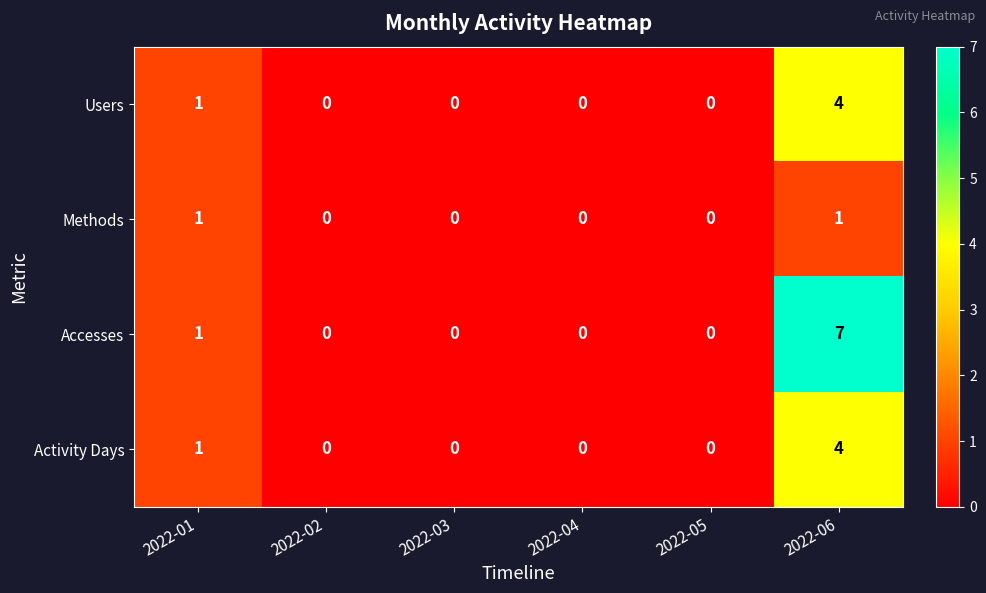

How many Accesses values are between 0 and 1?

5